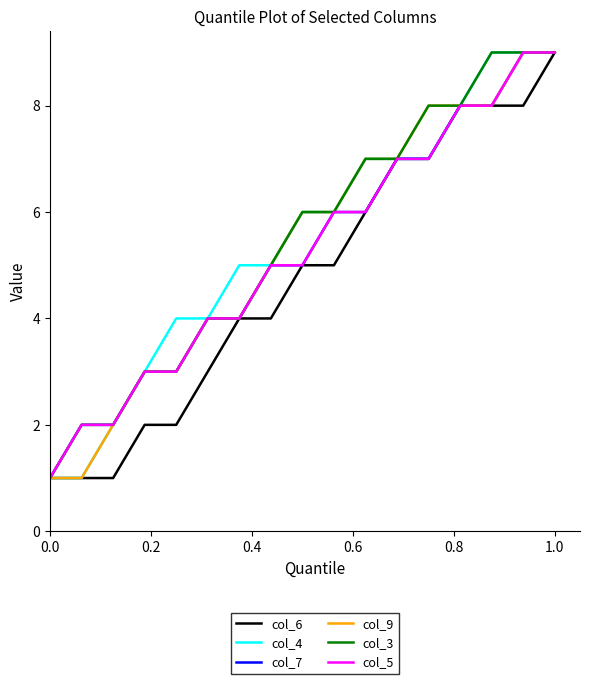

Does the chart display data point markers on the line(s)?

No